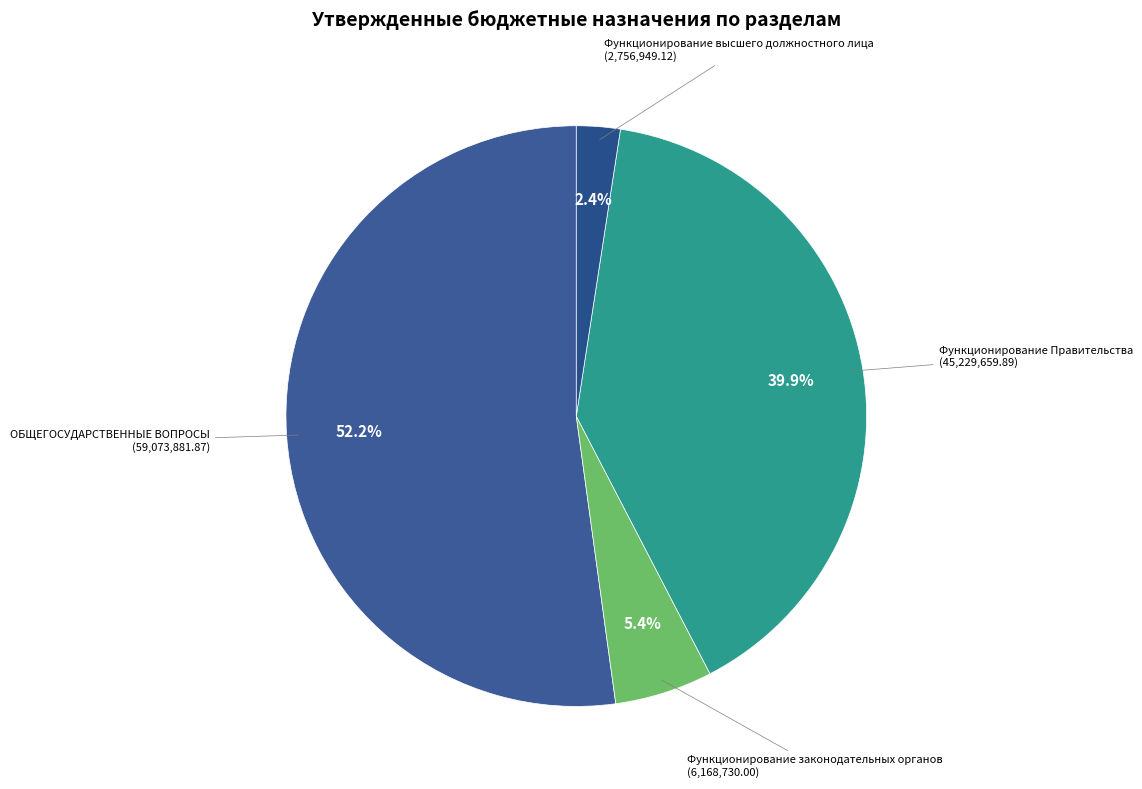

Is there any slice that represents more than half of the pie?

Yes